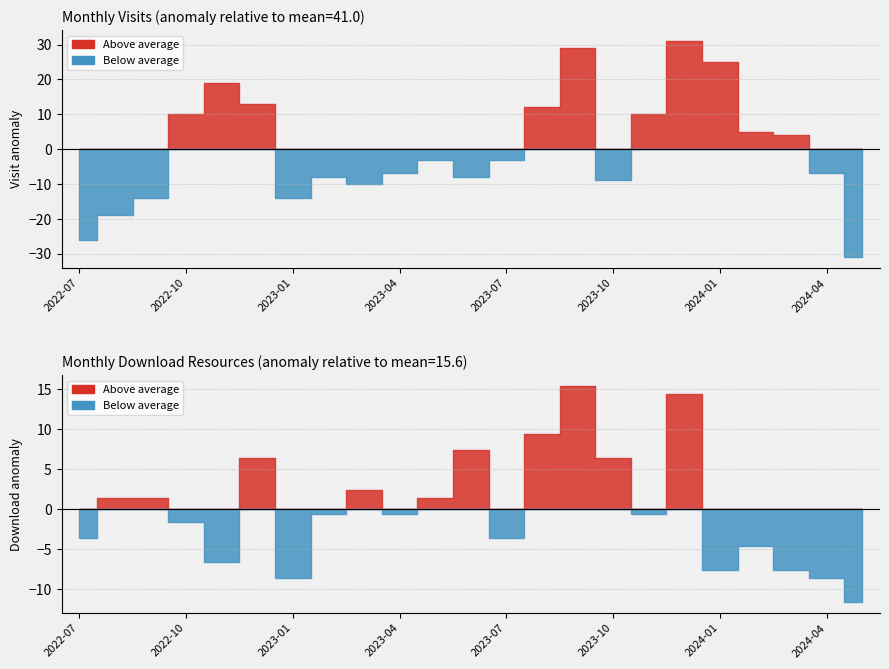

Rank the series by their average value, from highest to lowest.

monthly_visit, monthly_download_resource